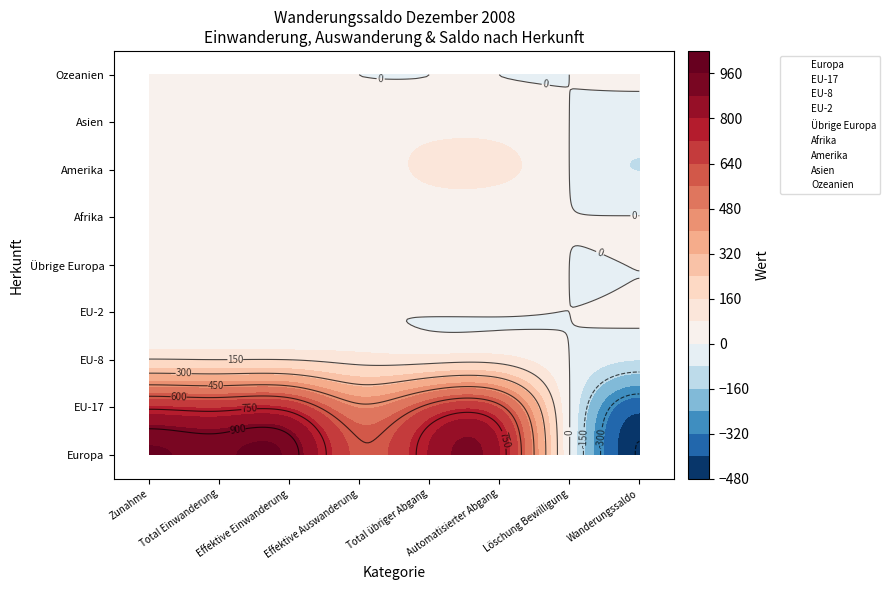

Reading right to left, what are all the values shown in this chart?

Europa: 7=-452	6=4	5=802	4=806	3=614	2=939	1=945	0=968
EU-17: 7=-377	6=4	5=629	4=633	3=475	2=709	1=713	0=731
EU-8: 7=-80	6=0	5=118	4=118	3=119	2=151	1=152	0=157
EU-2: 7=5	6=0	5=4	4=4	3=2	2=11	1=11	0=11
Übrige Europa: 7=1	6=0	5=51	4=51	3=16	2=67	1=68	0=68
Afrika: 7=2	6=1	5=4	4=5	3=2	2=9	1=9	0=9
Amerika: 7=-81	6=0	5=105	4=105	3=16	2=40	1=40	0=40
Asien: 7=-30	6=0	5=36	4=36	3=30	2=34	1=34	0=36
Ozeanien: 7=4	6=0	5=0	4=0	3=0	2=4	1=4	0=4